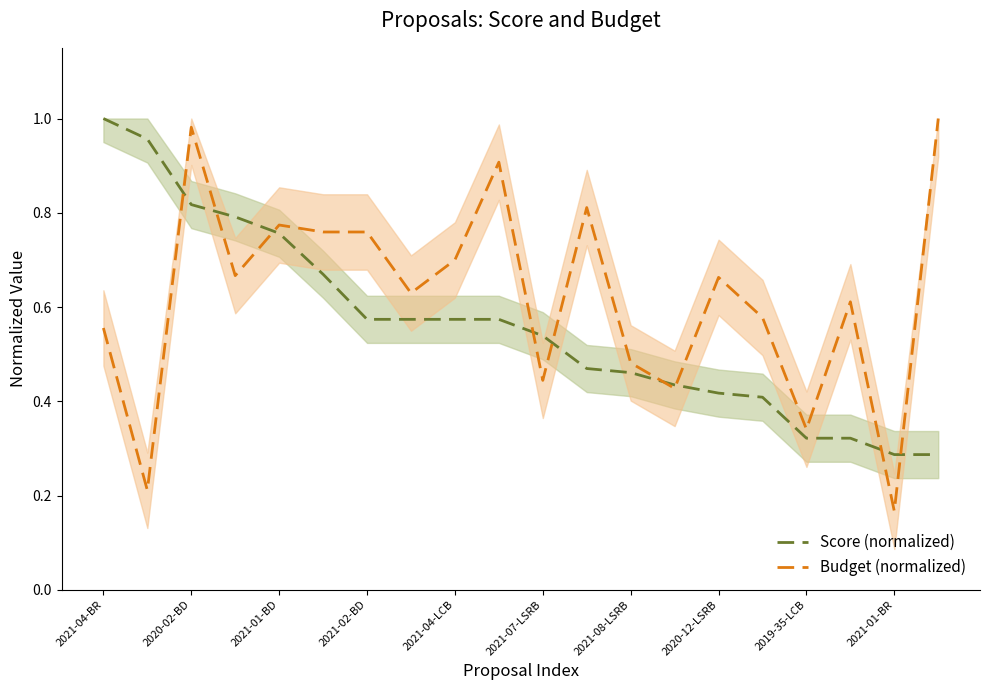

What is the highest value of the Score (normalized) series?

1.0